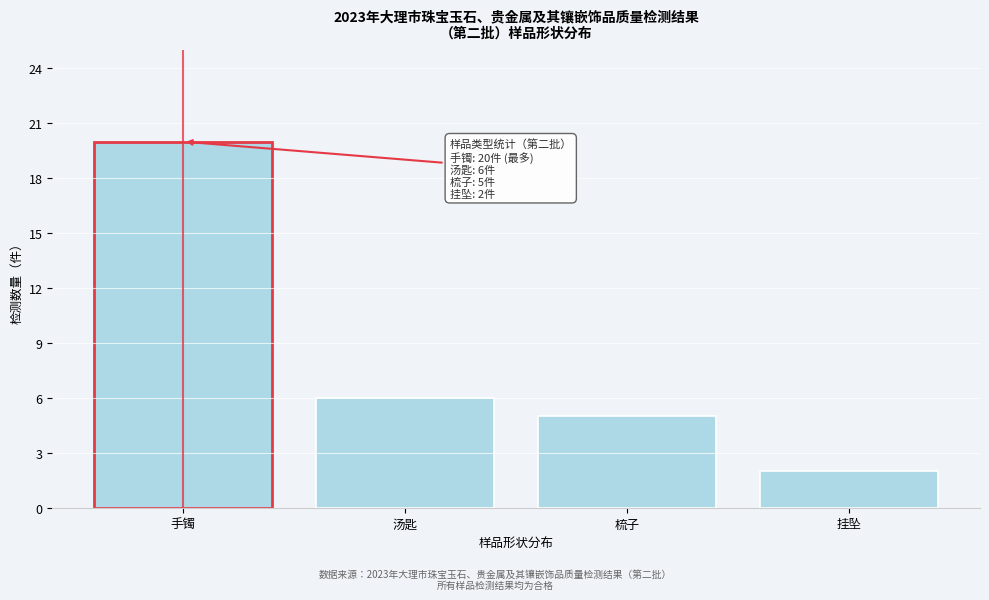

Reading left to right, what are all the values shown in this chart?

手镯=20	汤匙=6	梳子=5	挂坠=2